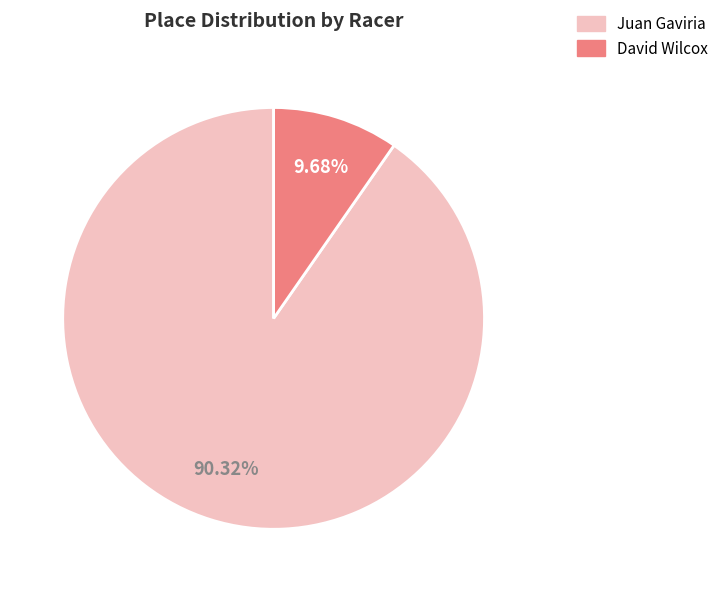

To the nearest percent, what percentage of the pie is Juan Gaviria?

90%